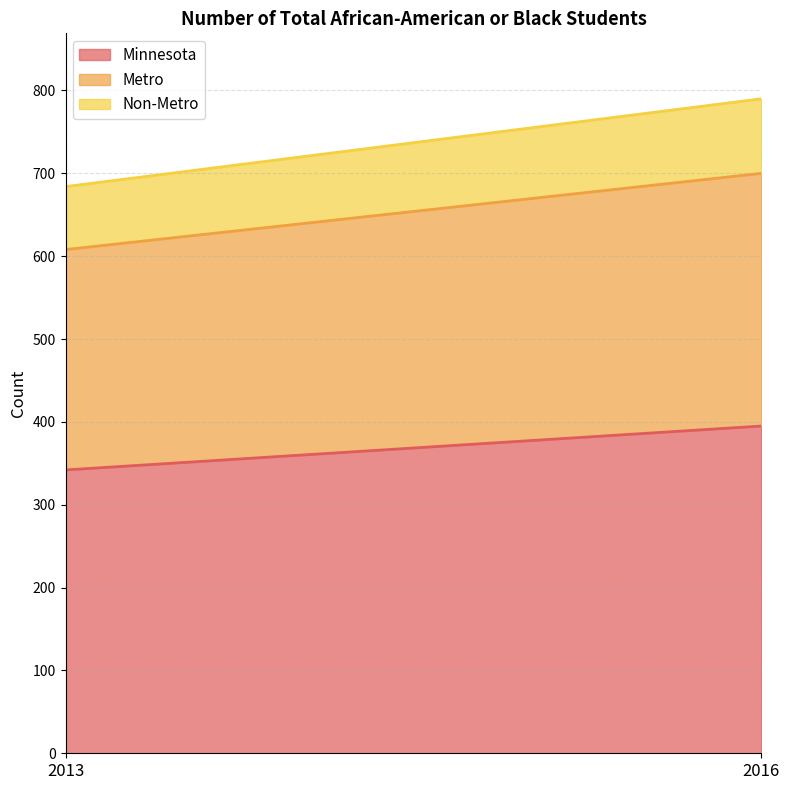

List the series in order of their overall mean, highest first.

Minnesota, Metro, Non-Metro